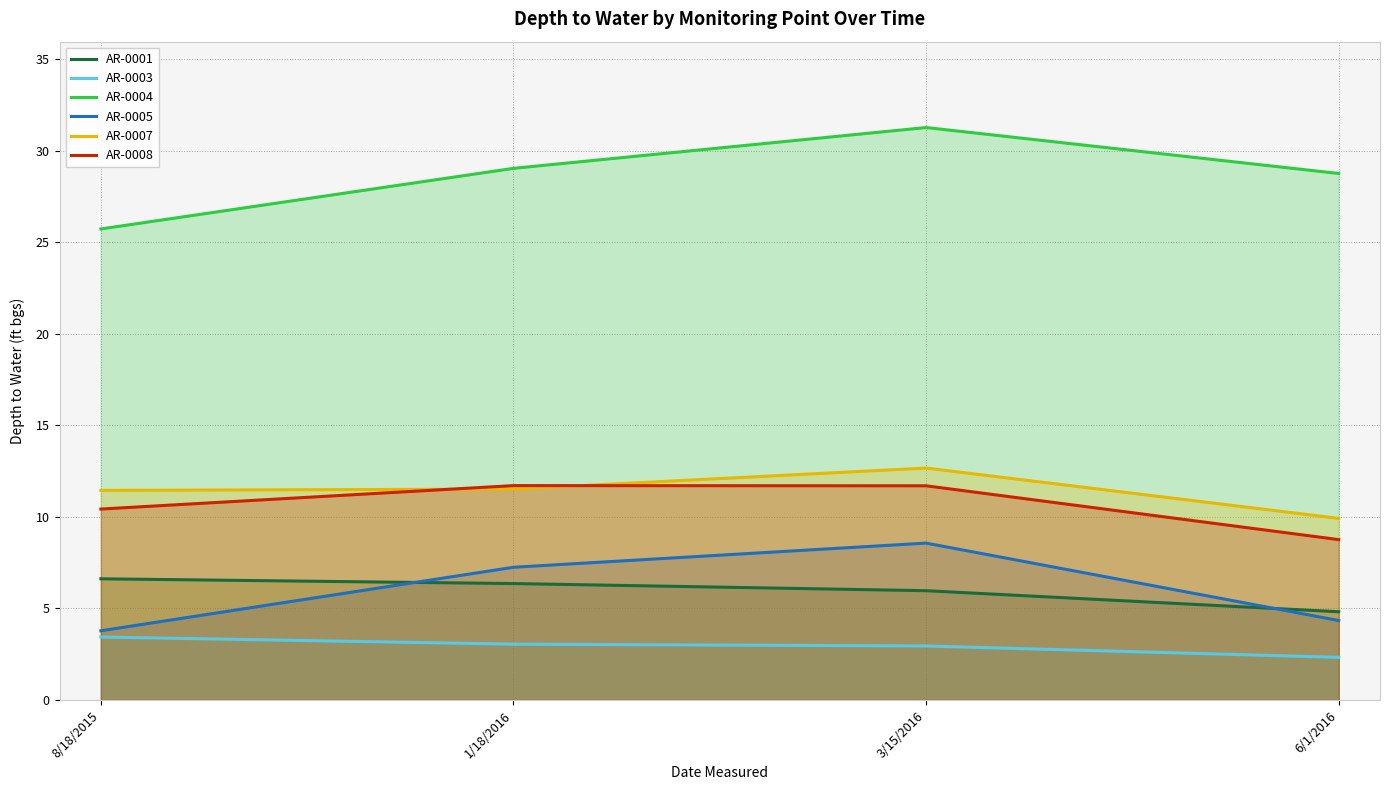

What is the minimum value for AR-0003?

2.3